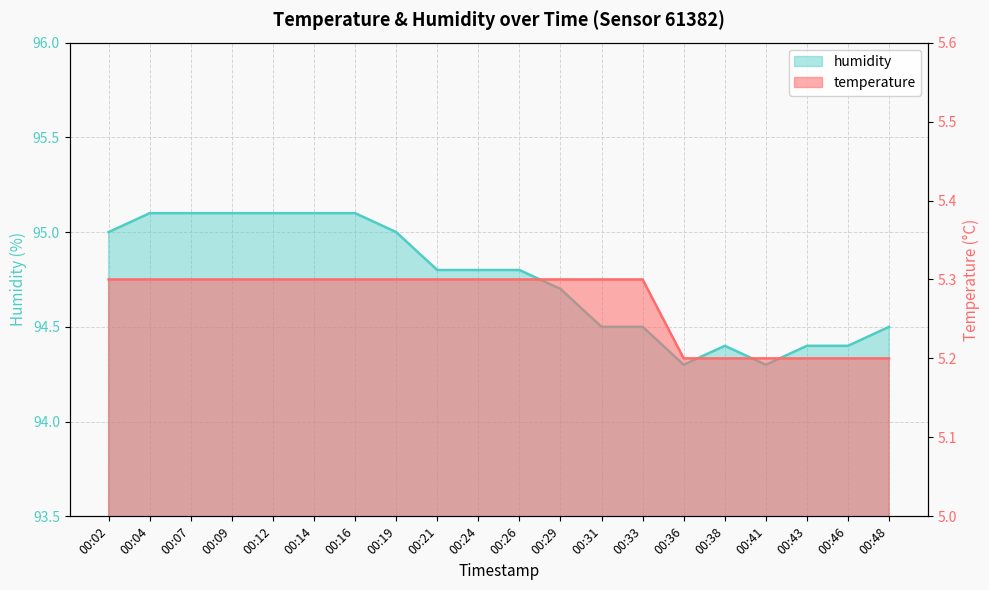

What is the maximum value shown in the chart?

95.1